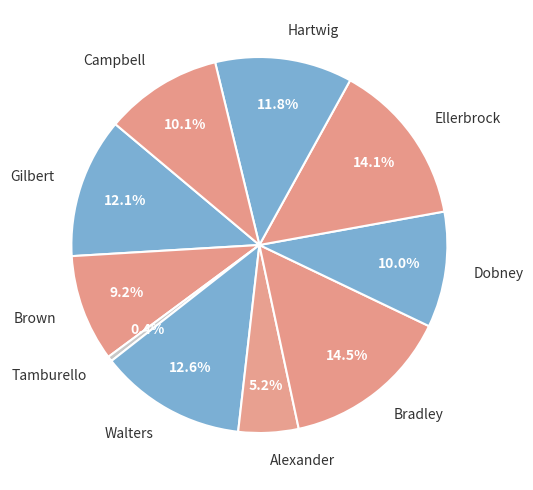

Do Dobney and Walters together represent more than half of the pie?

No